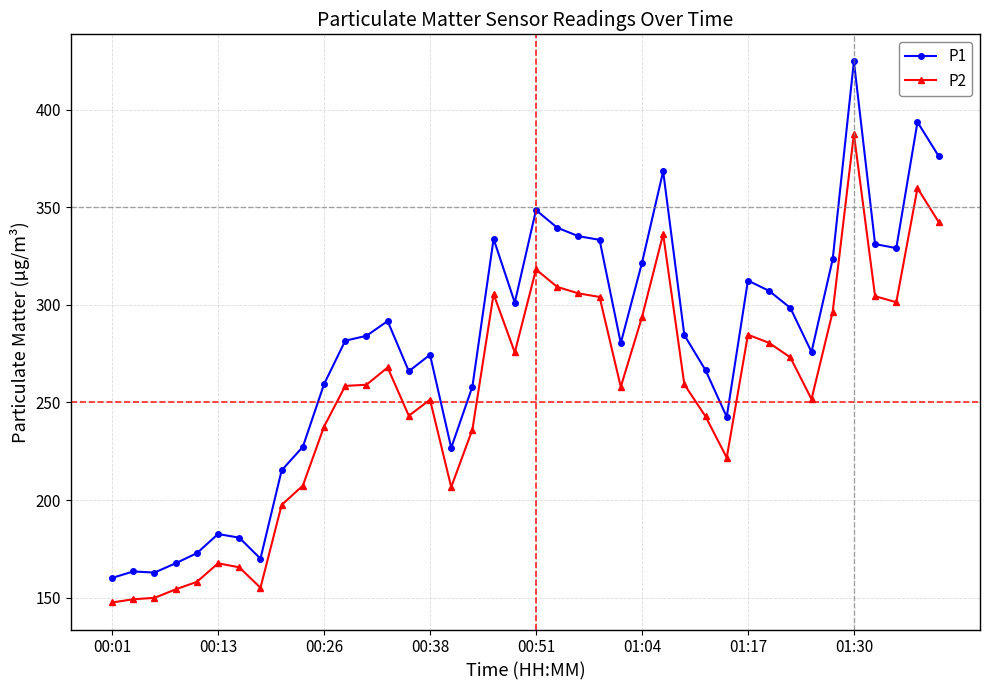

What is the value of the P2 point at the 14th from the left?

267.9